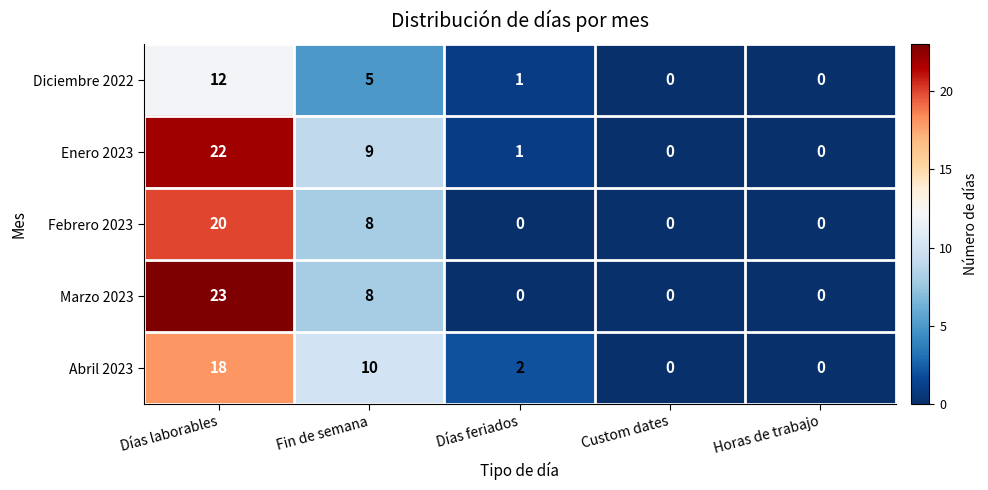

What is the difference between the maximum and second lowest values in the Enero 2023 series?

22